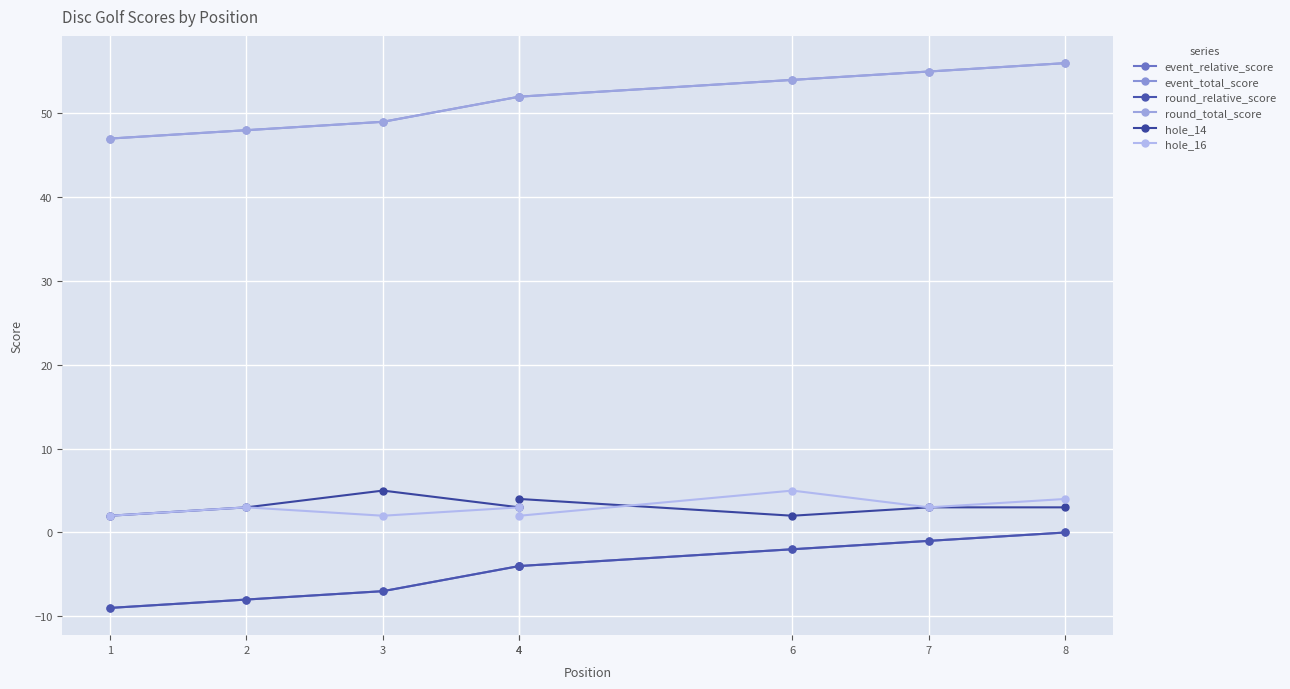

True or false: hole_16 has more than 1 points higher than both neighbors.

True